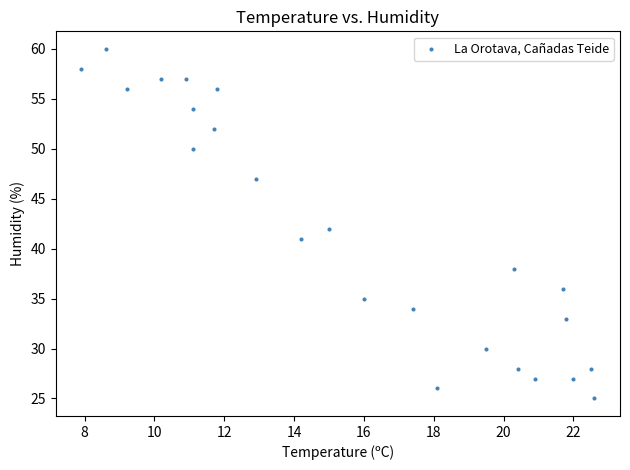

What is the range of Y values (max minus min)?

35